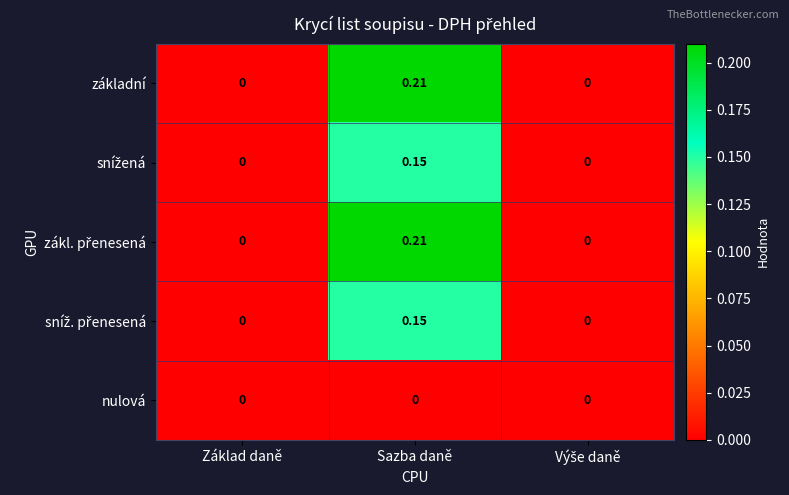

At which category is the sum across all series the highest?

Sazba daně